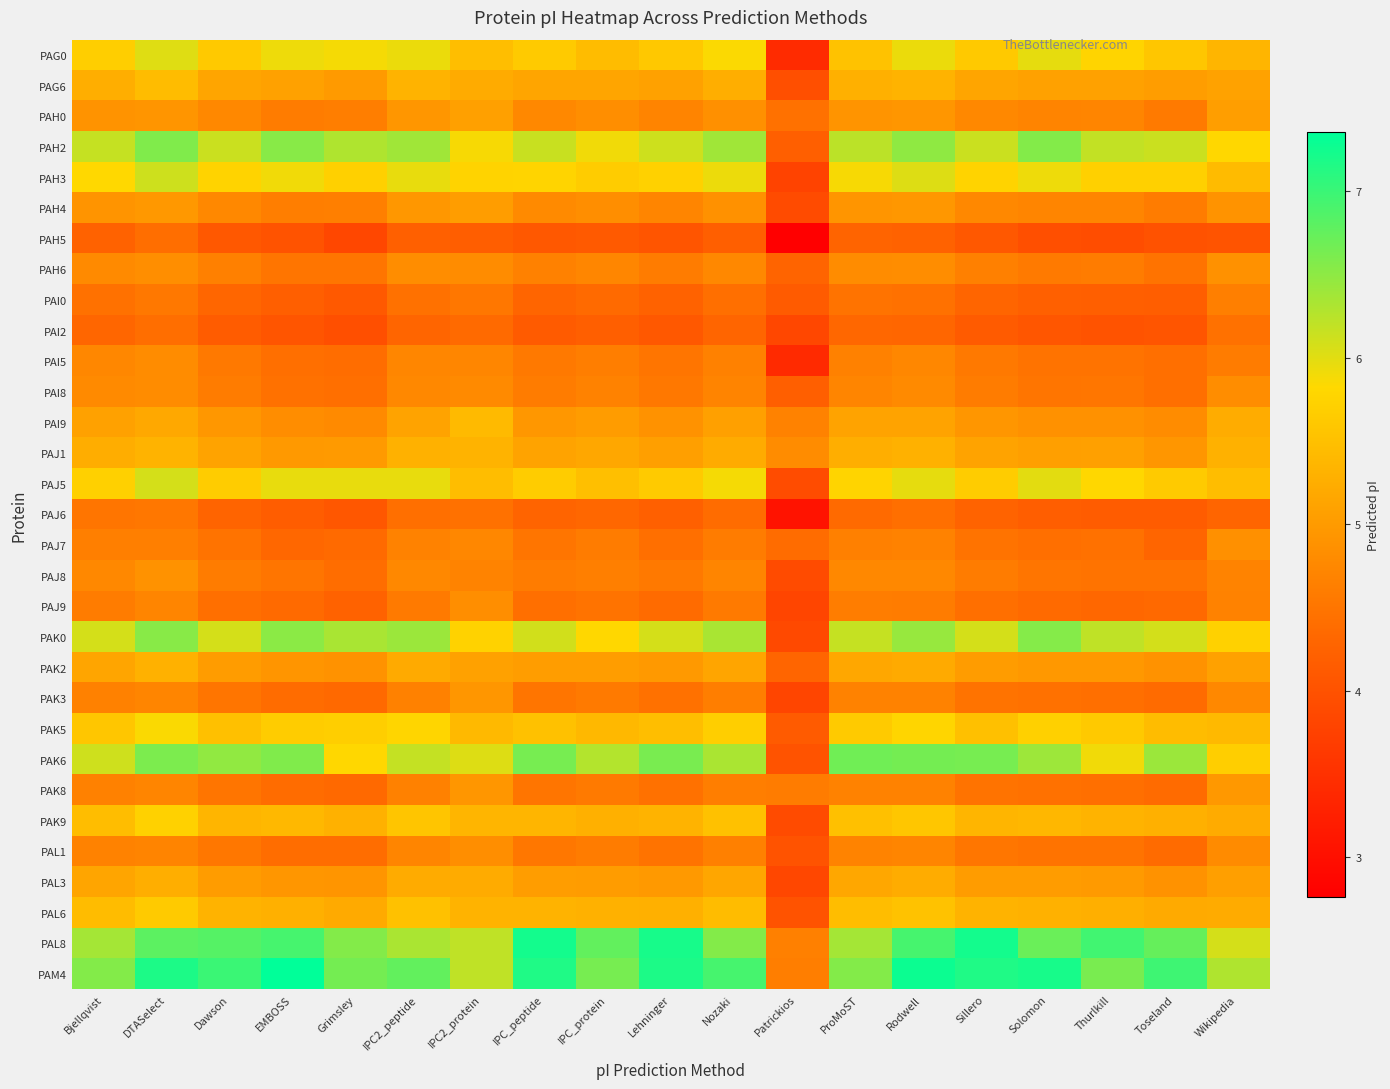

Which series has the largest range (max minus min)?

PAM4